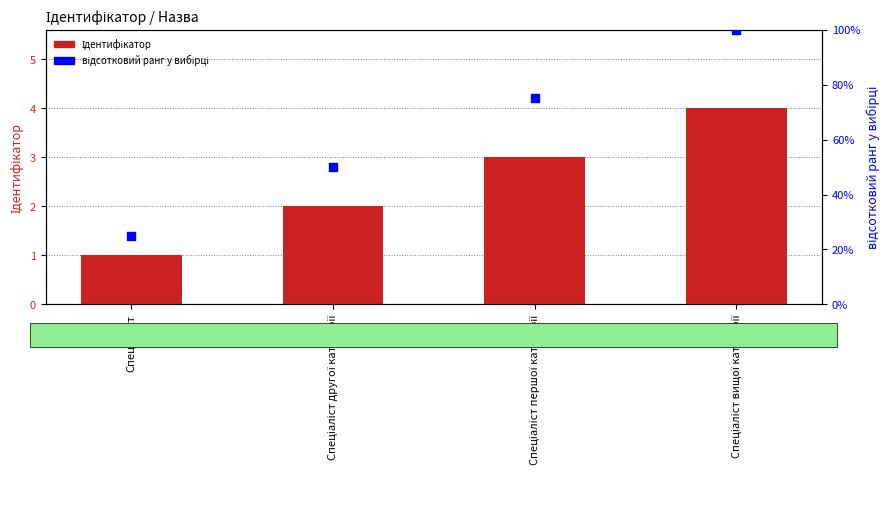

Which series has the largest total across all categories?

відсотковий ранг